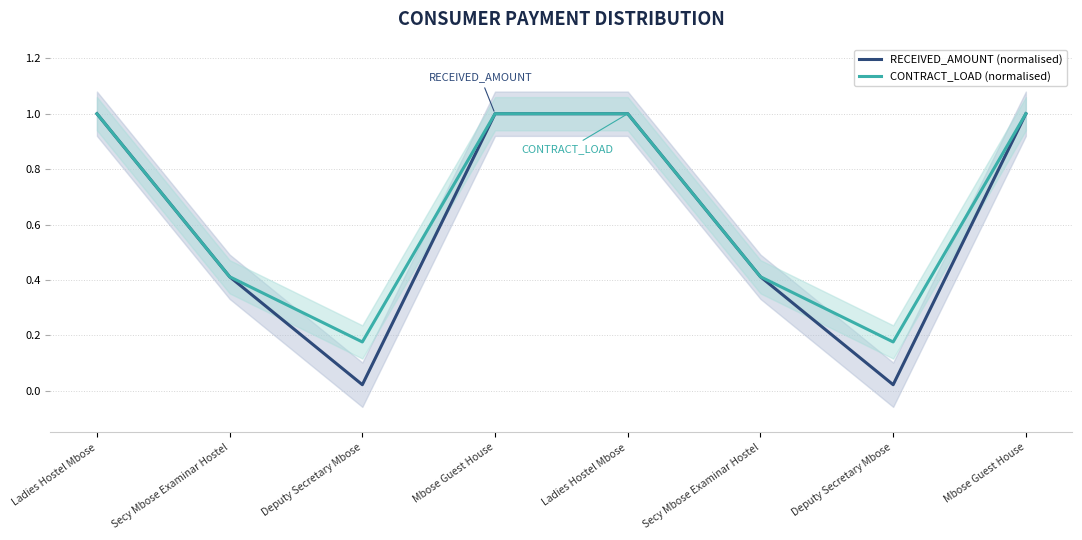

What is the sum of the CONTRACT_LOAD (normalised) values at Mbose Guest House and Ladies Hostel Mbose?

2.0